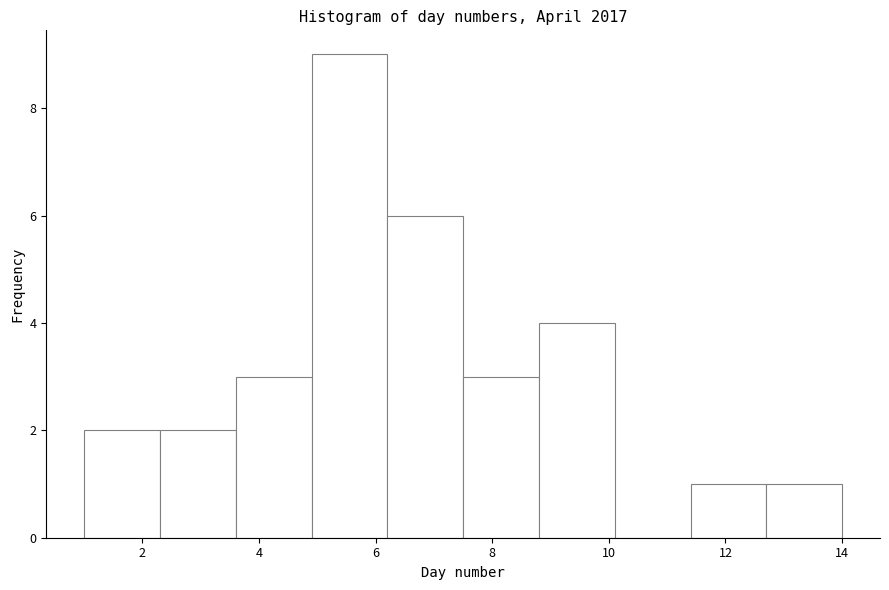

Over which range of the x-axis is the bar tallest?

4.9 to 6.2